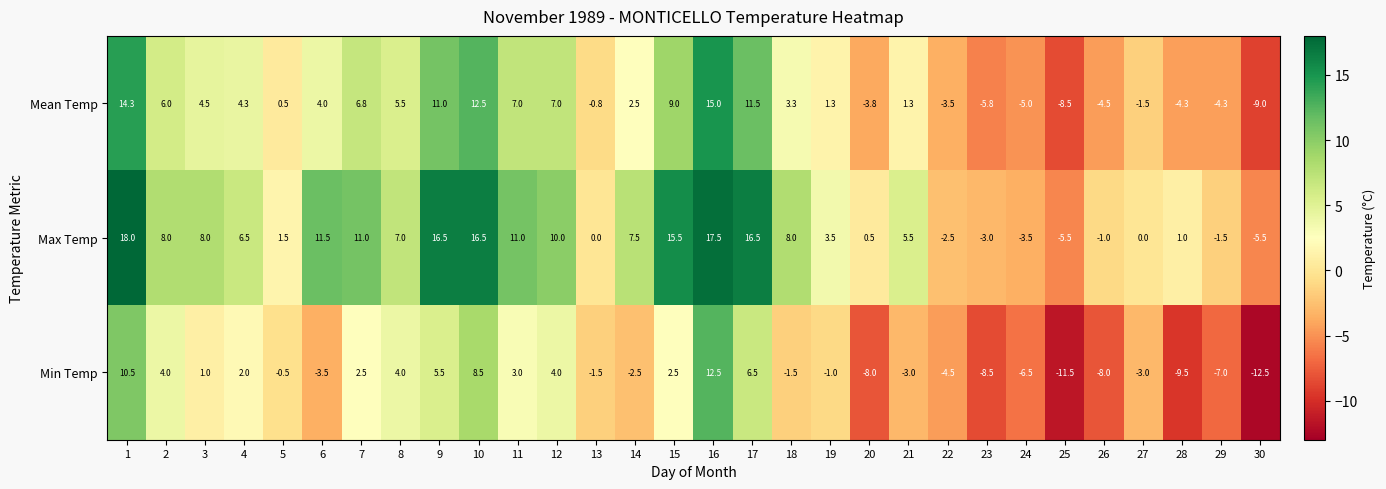

What is the spread (max minus min) of values at 4?

4.5